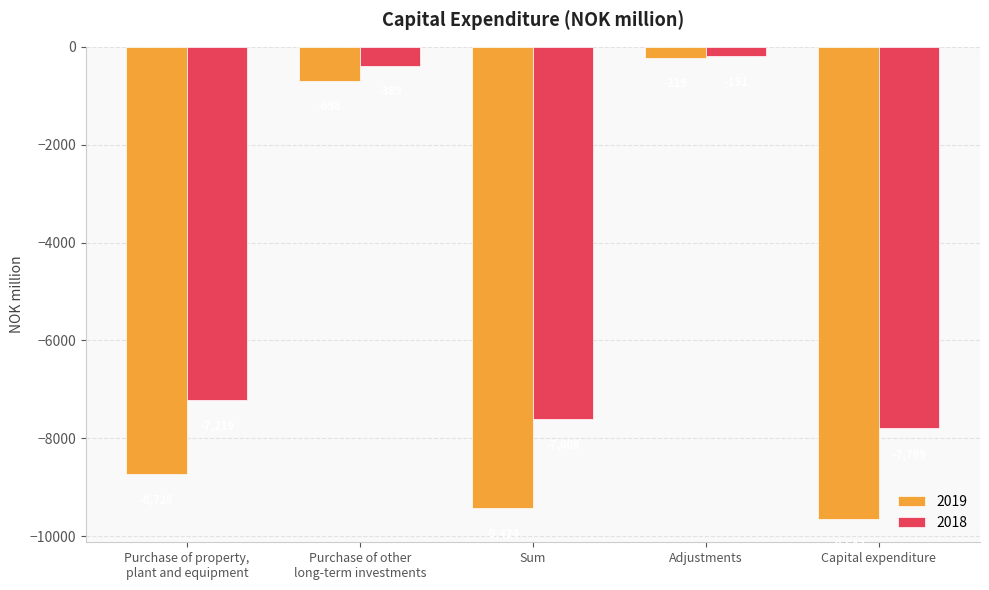

What is the label of the 1st bar from the left?

Purchase of property,
plant and equipment